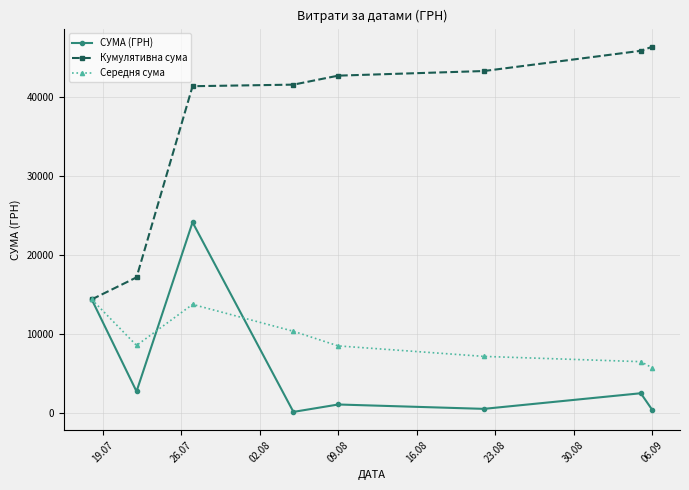

How many categories are shown in the chart?

8